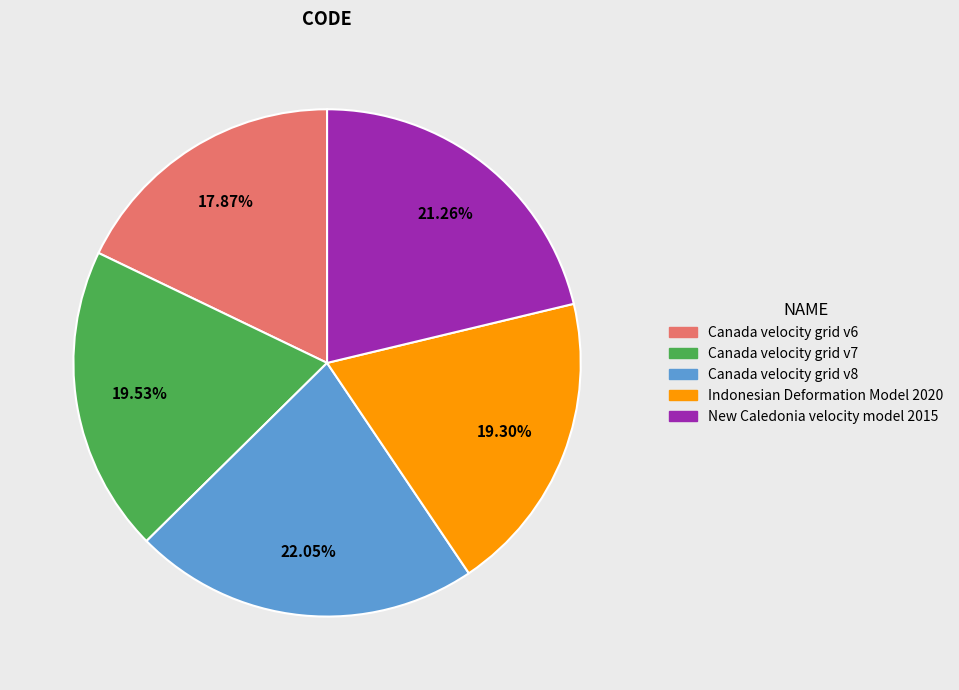

Is it true that Canada velocity grid v8 is 22% of the pie?

True